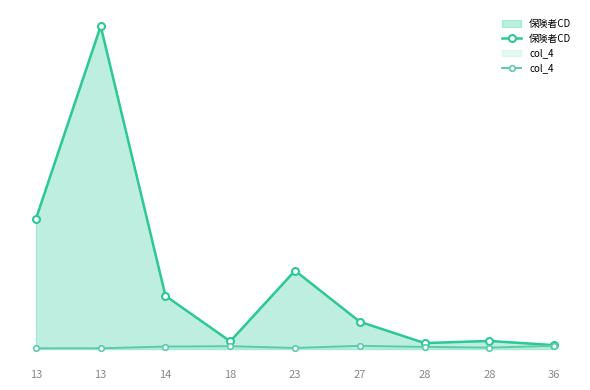

Is it true that 保険者CD equals 372 at 13?

True